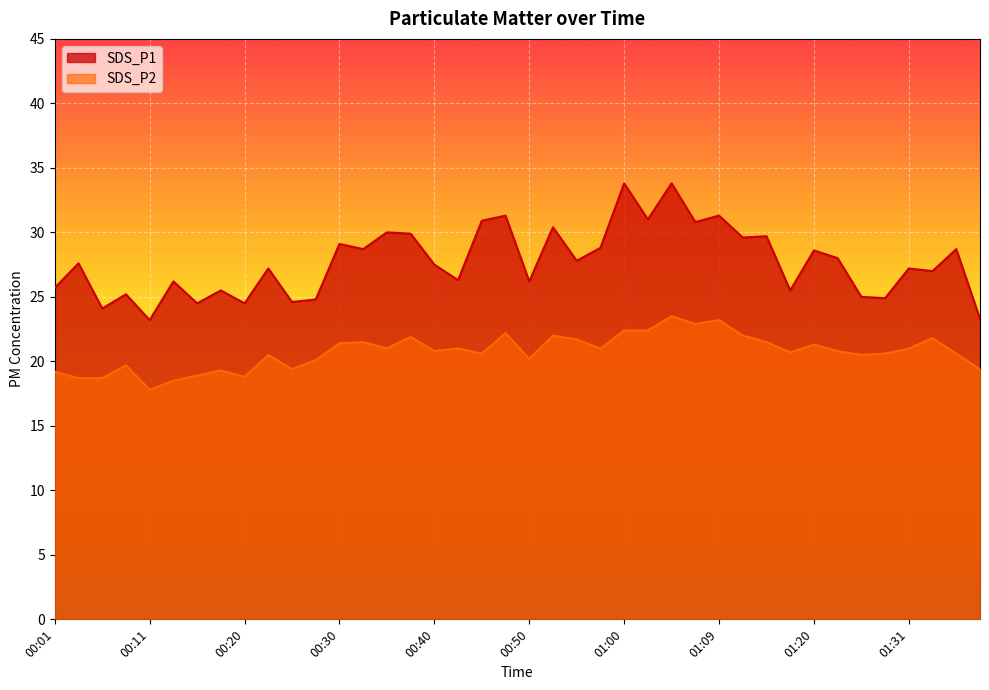

True or false: SDS_P2 has more than 0 interior local peaks.

True